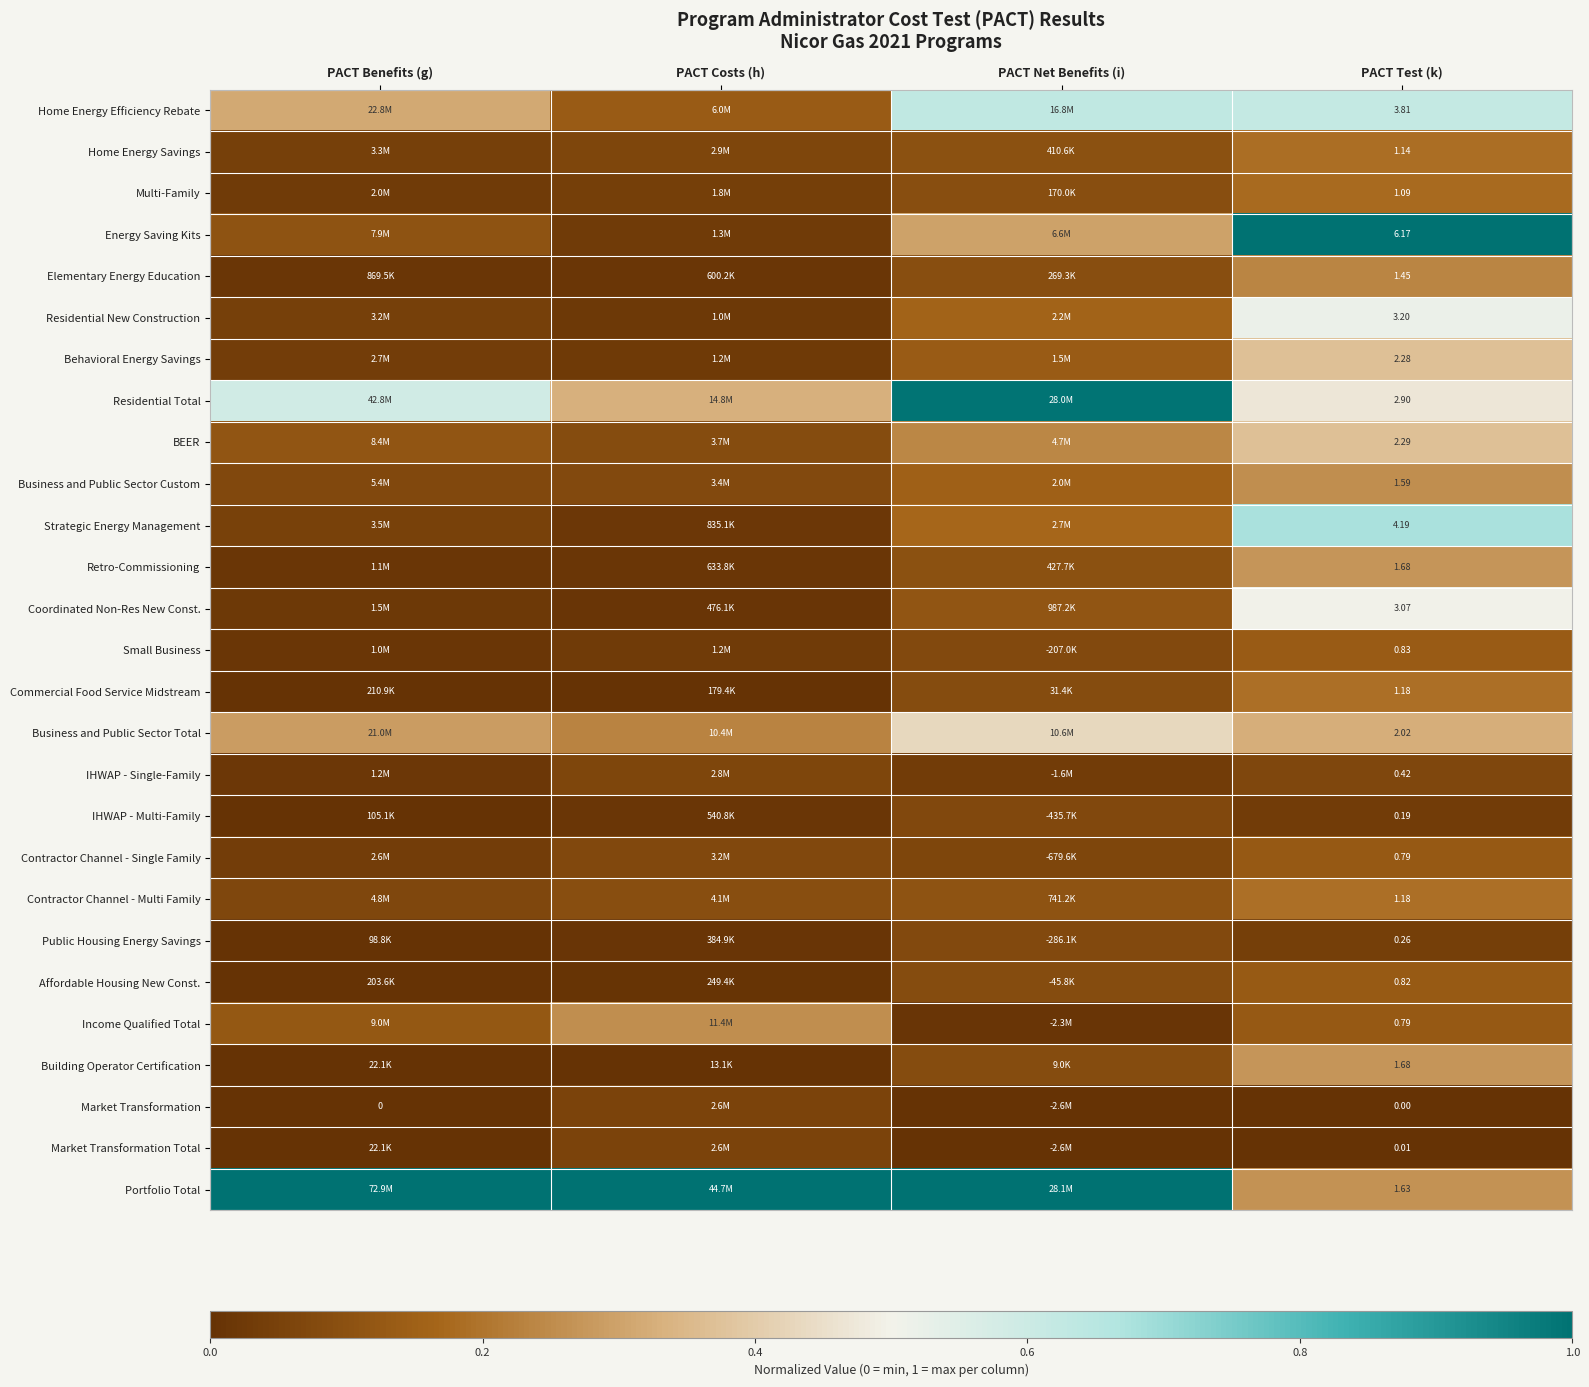

What is the difference between the Business and Public Sector Custom values at PACT Benefits (g) and PACT Test (k)?

0.2